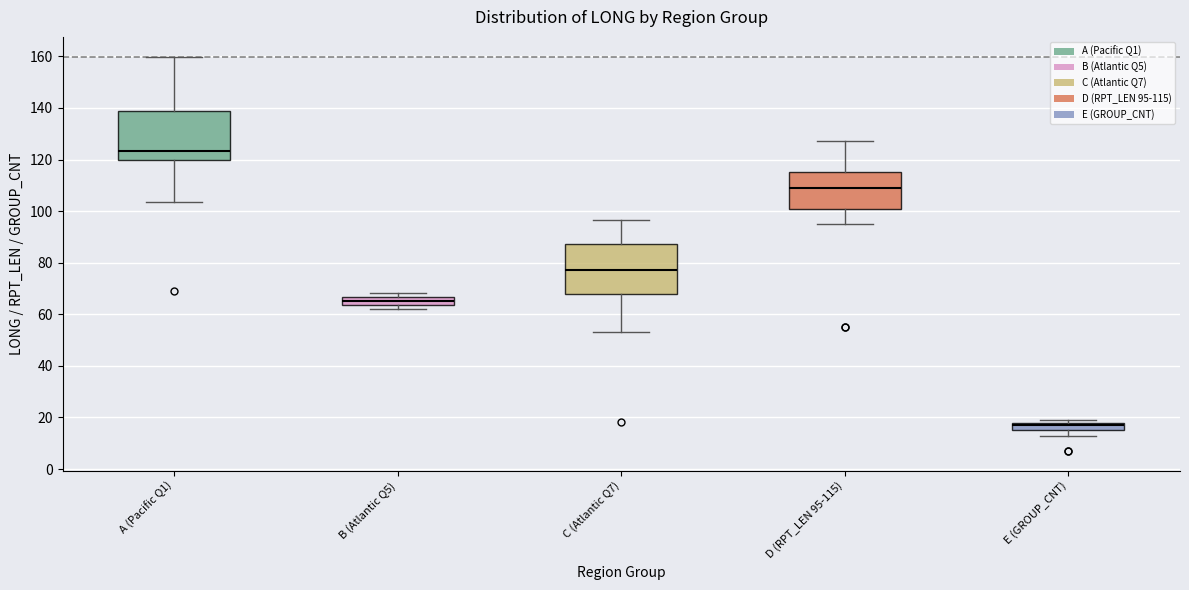

Which box's median line is the highest?

A (Pacific Q1)